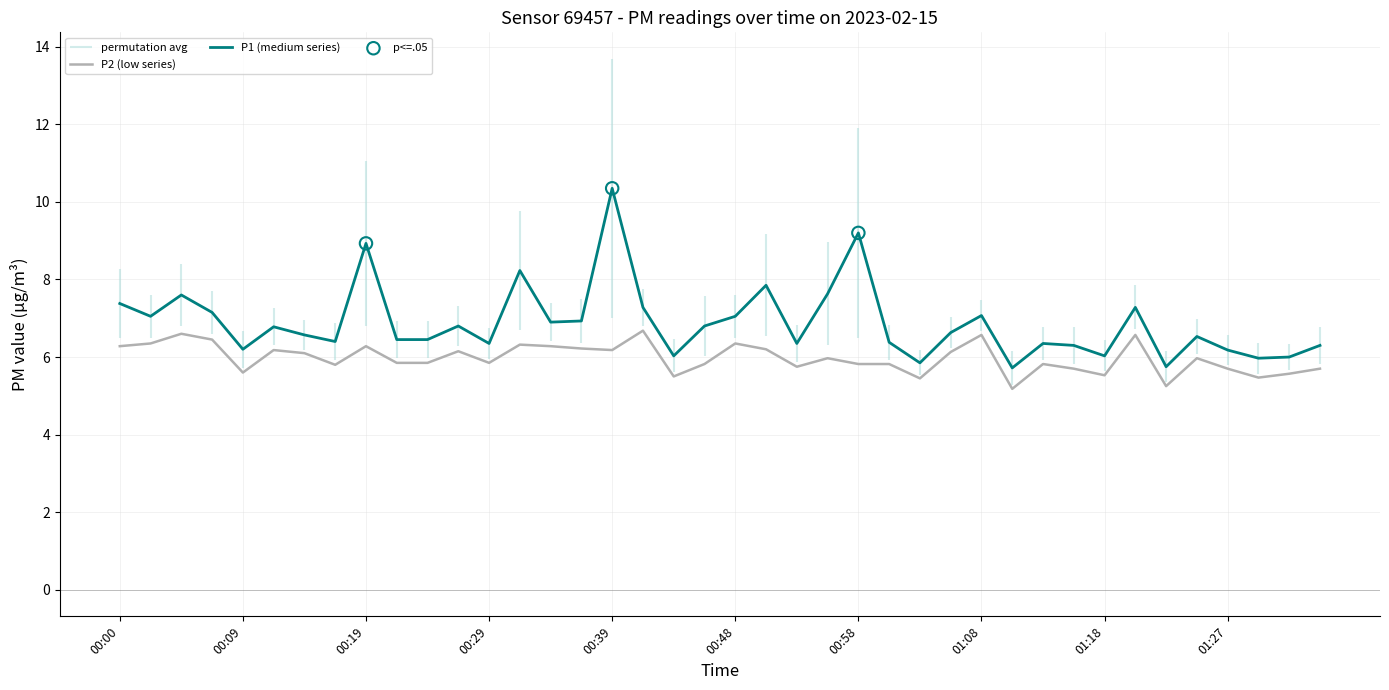

At which category is the sum across all series the highest?

00:39